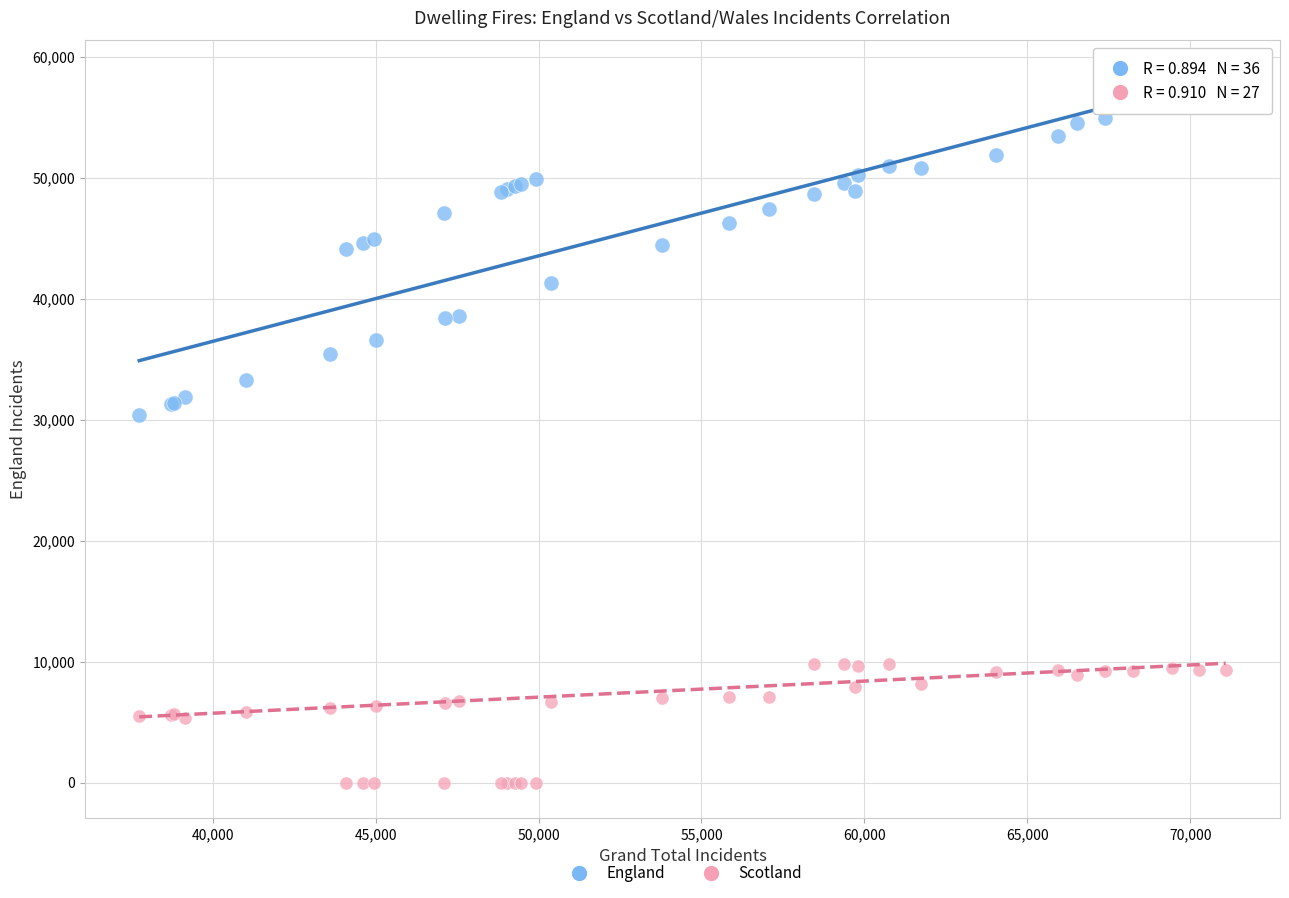

Across all series, what Y value is closest to 29140?

30352